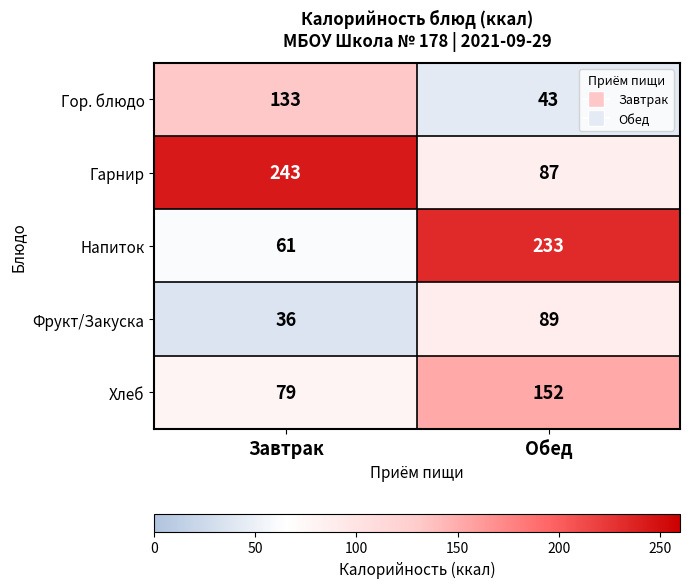

Which series has the largest total across all categories?

Гарнир